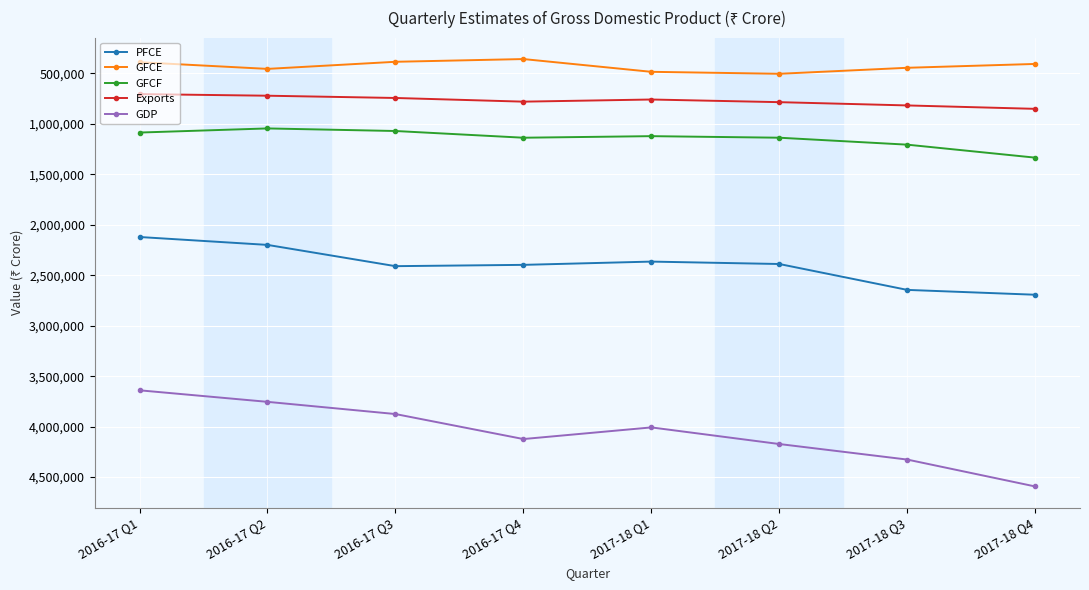

True or false: GFCF and GDP intersect in this chart.

False